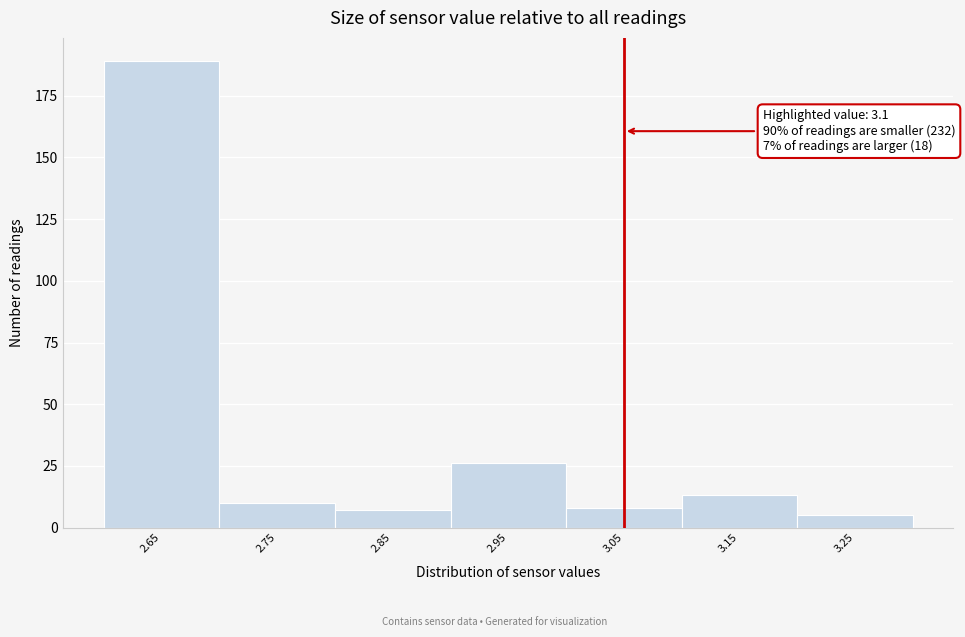

Reading left to right, extract all data points from this chart.

2.65=189	2.75=10	2.85=7	2.95=26	3.05=8	3.15=13	3.25=5